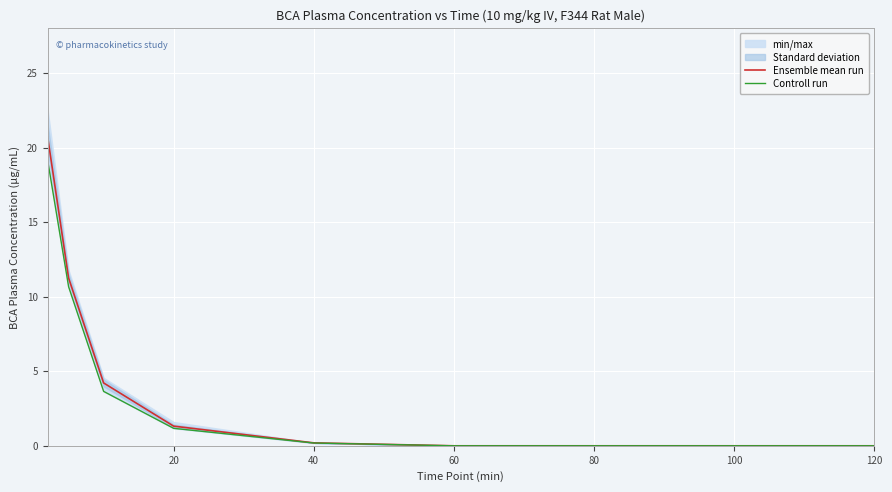

How many lines are shown in the chart?

2